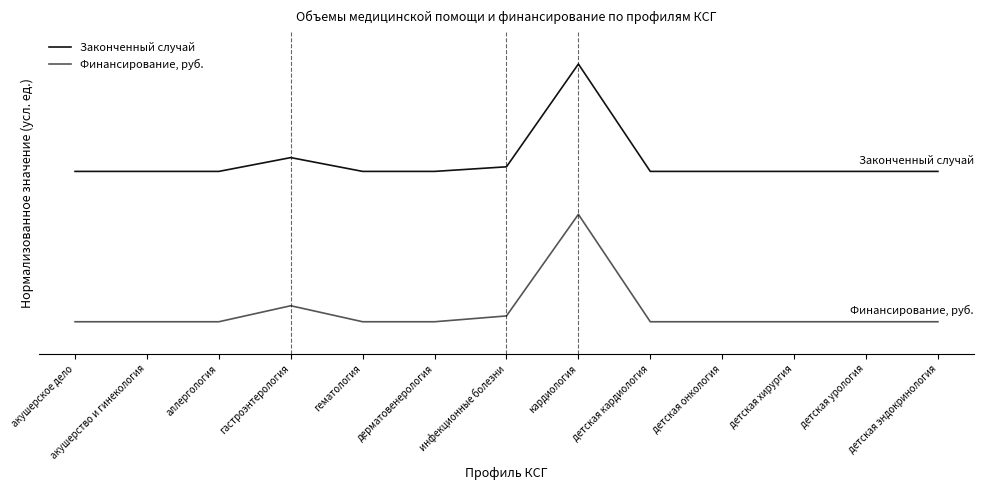

What are all the series names shown in the legend?

Законченный случай, Финансирование, руб.